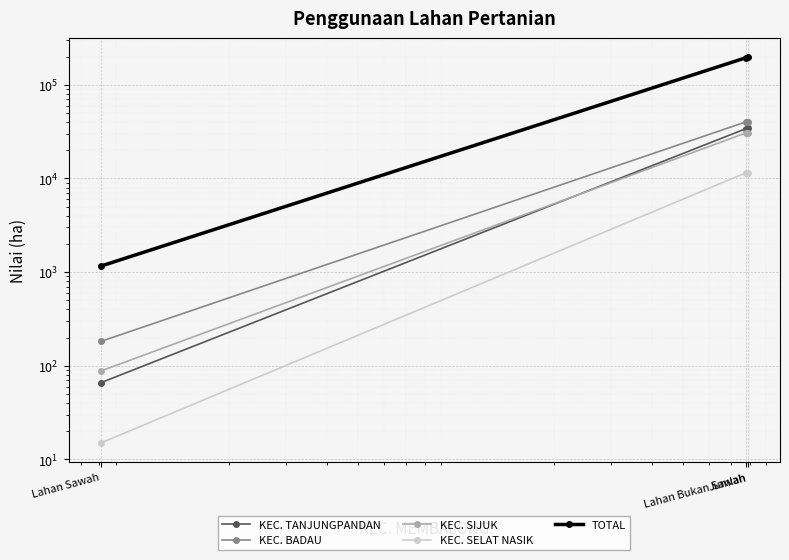

Where does the KEC. SIJUK series first go above 30711?

Jumlah